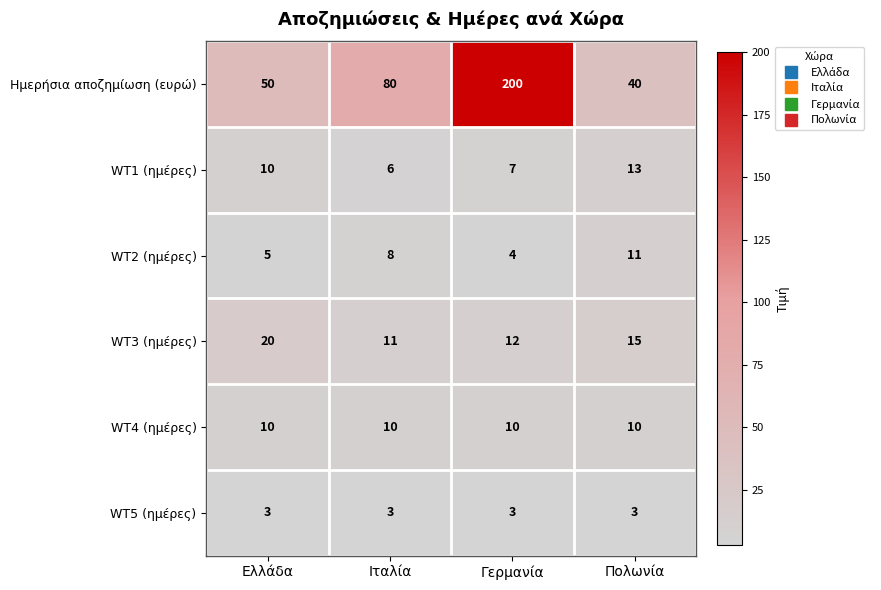

What is the greatest value displayed?

200